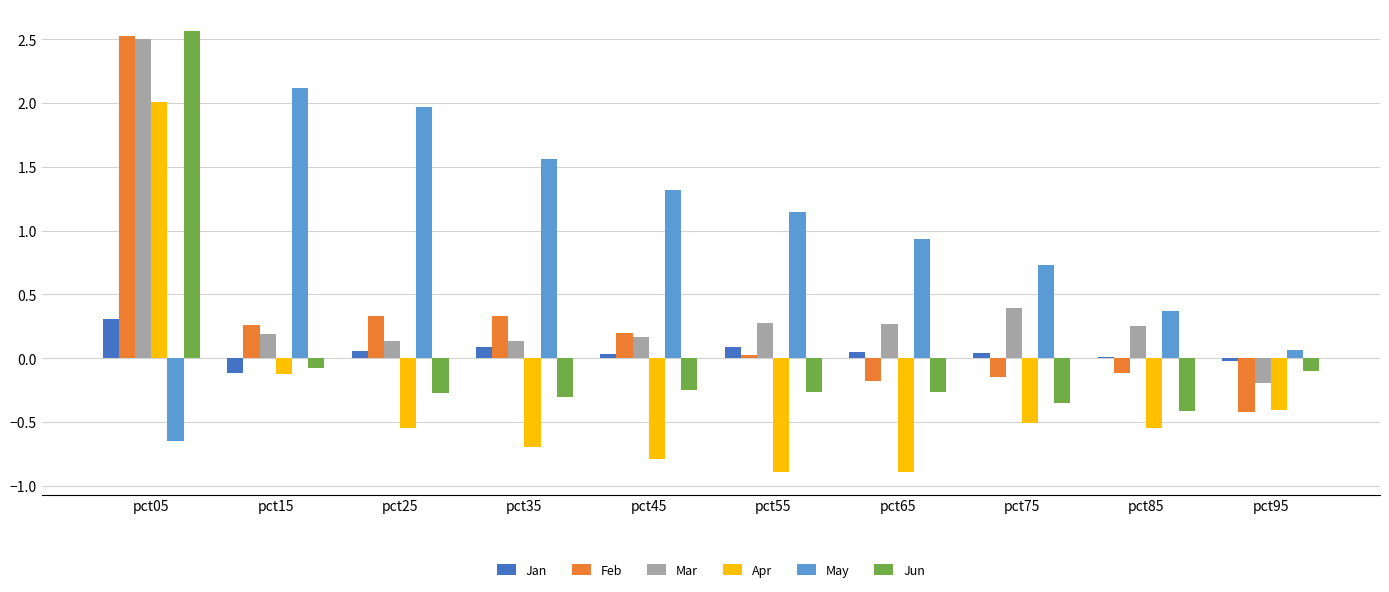

Between pct45 and pct85, which series saw the biggest shift?

May